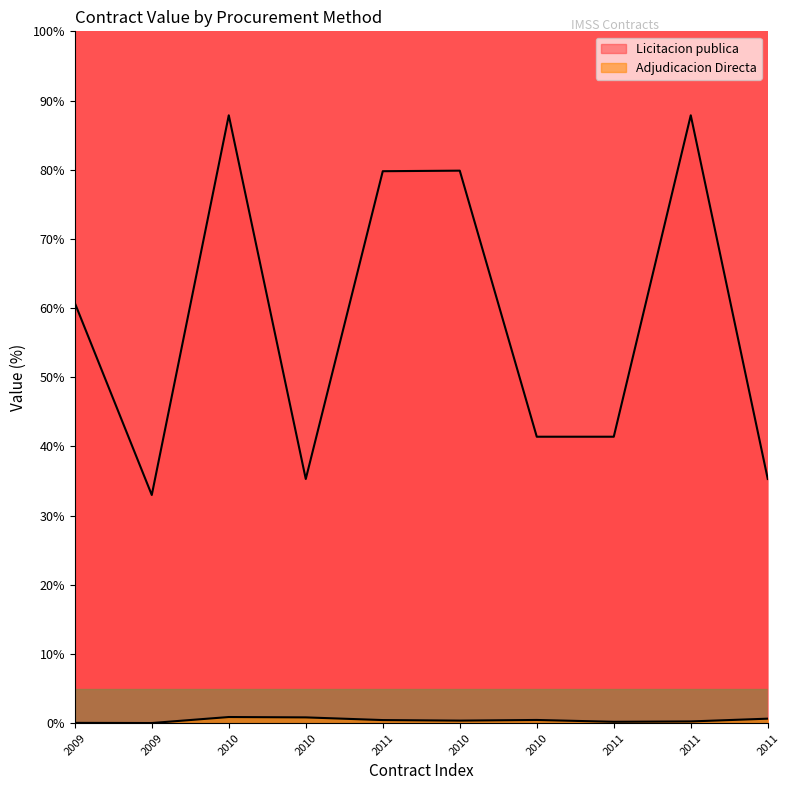

What is the approximate value of Licitacion publica at 2010?

41.4